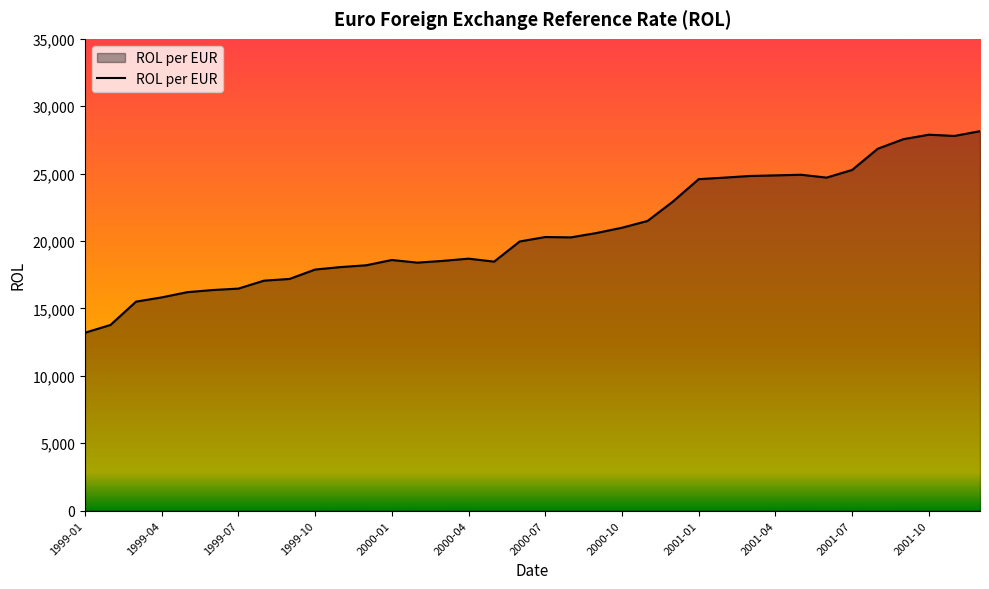

What is the difference between the maximum and minimum values?

14956